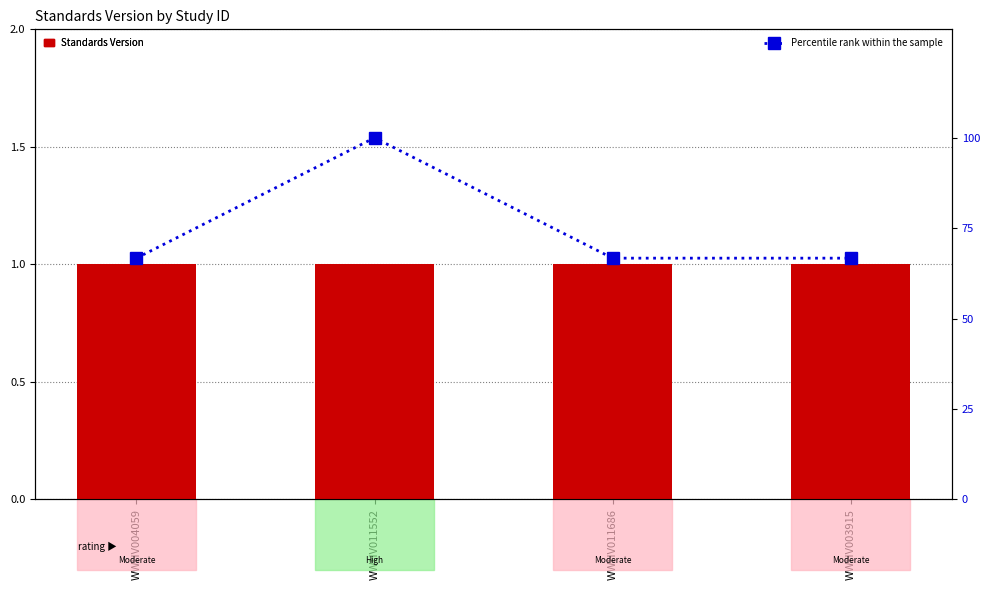

What is the difference between the maximum and minimum values in the Percentile rank within the sample series?

33.3